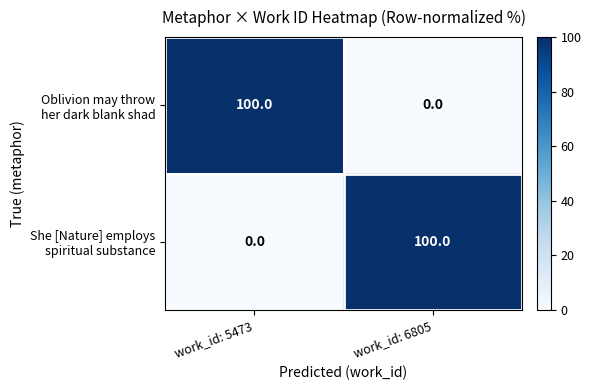

What is the spread (max minus min) of values at work_id: 5473?

100